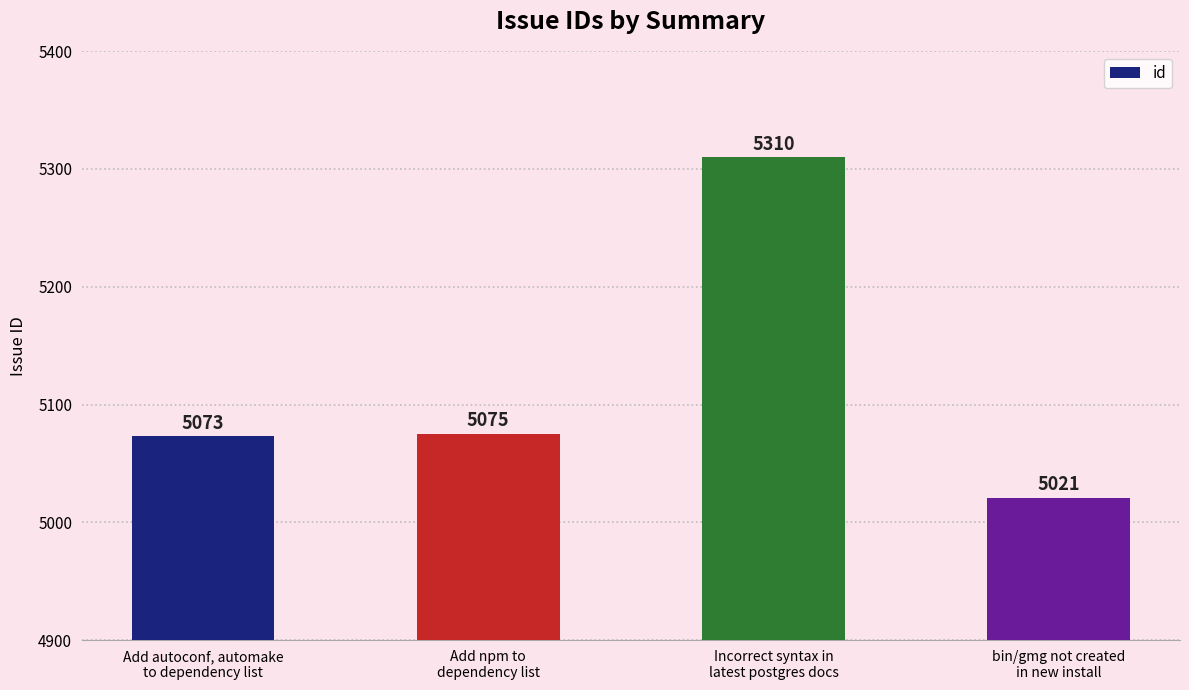

Reading left to right, extract all data points from this chart.

Add autoconf, automake
to dependency list=5073	Add npm to
dependency list=5075	Incorrect syntax in
latest postgres docs=5310	bin/gmg not created
in new install=5021